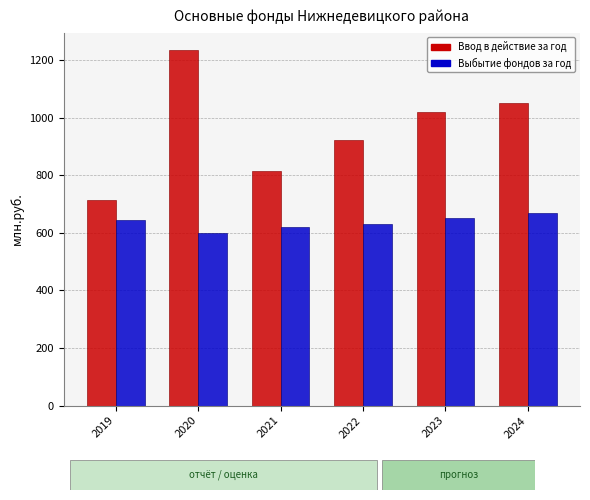

Which series has the largest total across all categories?

Ввод в действие за год